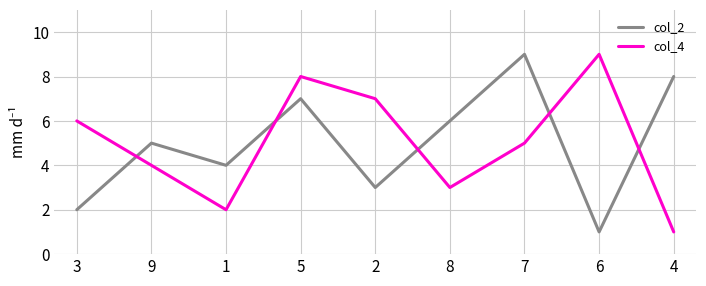

Reading left to right, extract all data points from this chart.

col_2: 2	5	4	7	3	6	9	1	8
col_4: 6	4	2	8	7	3	5	9	1